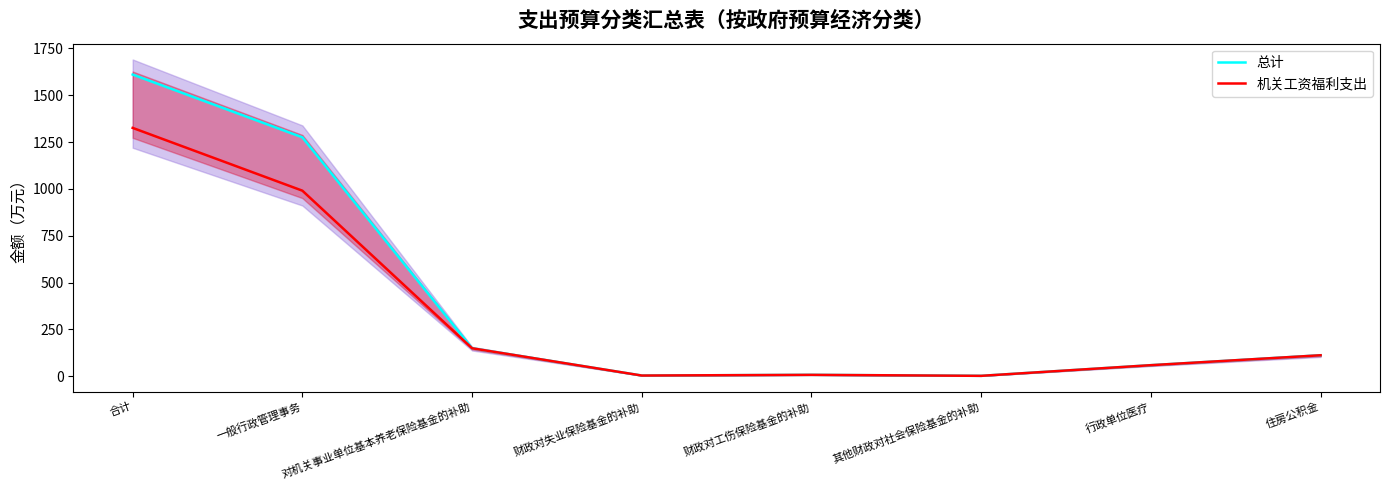

At which category does 总计 reach its first local peak?

财政对工伤保险基金的补助